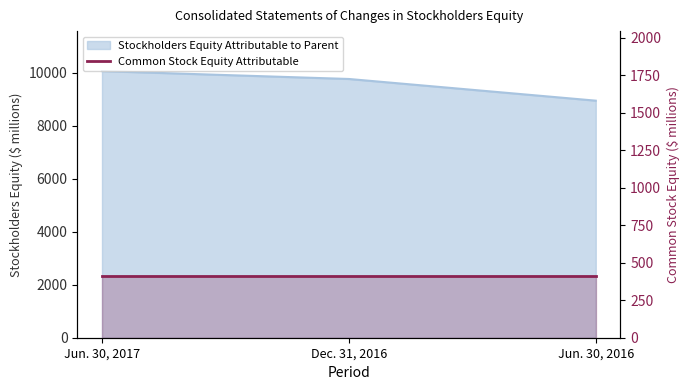

At which label is the value closest to 9509?

Dec. 31, 2016